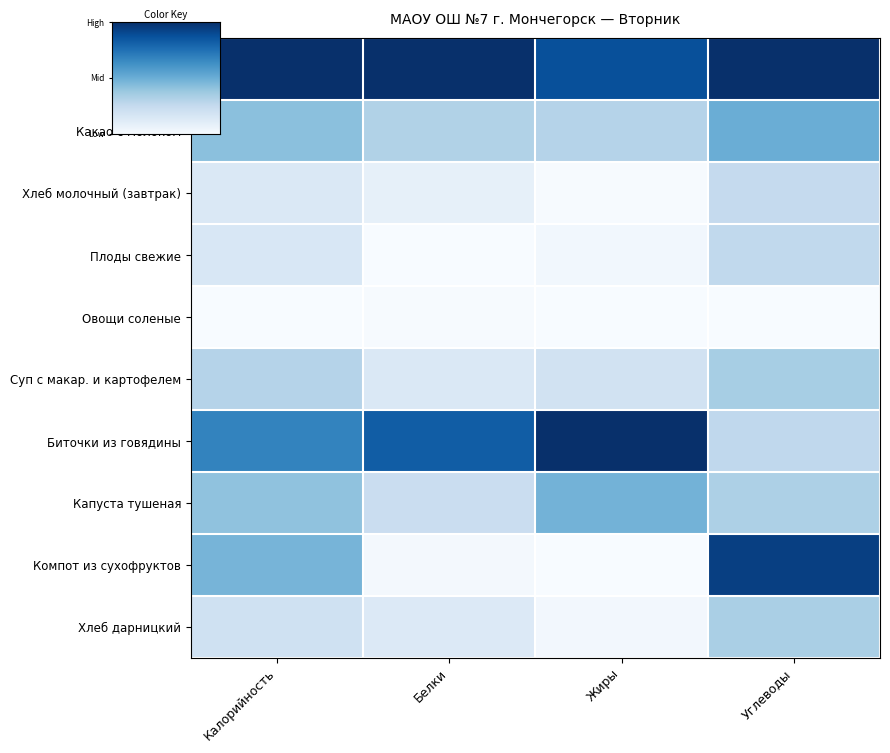

Which has a higher value, Белки or Углеводы?

Белки